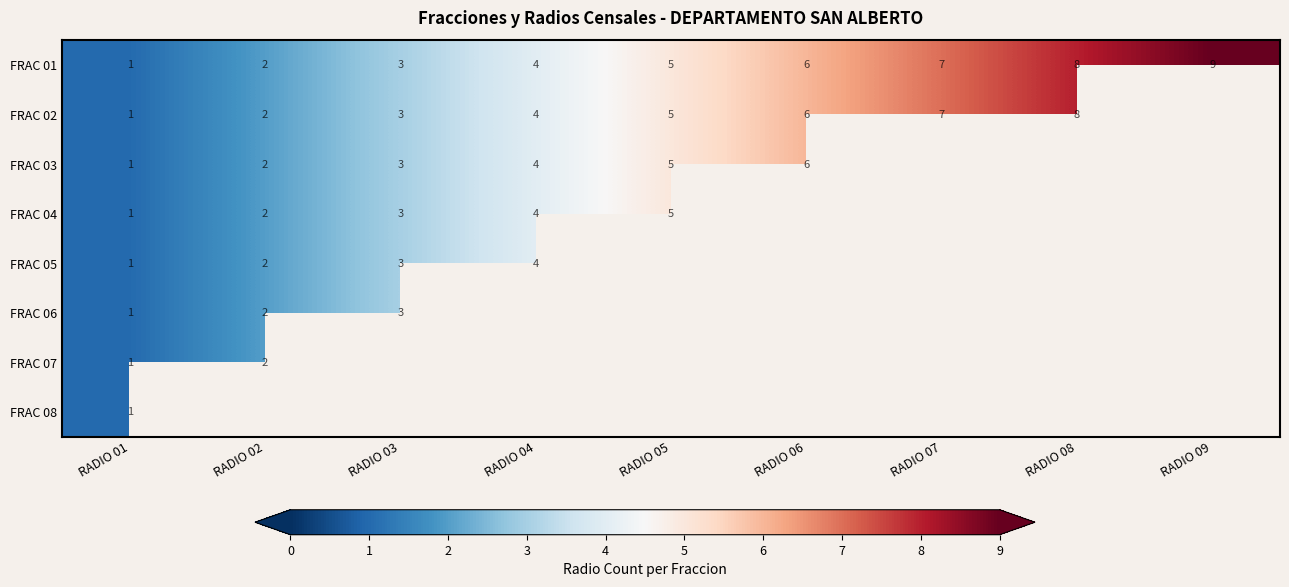

List the labels in order of FRAC 01 value, smallest first.

RADIO 01, RADIO 02, RADIO 03, RADIO 04, RADIO 05, RADIO 06, RADIO 07, RADIO 08, RADIO 09